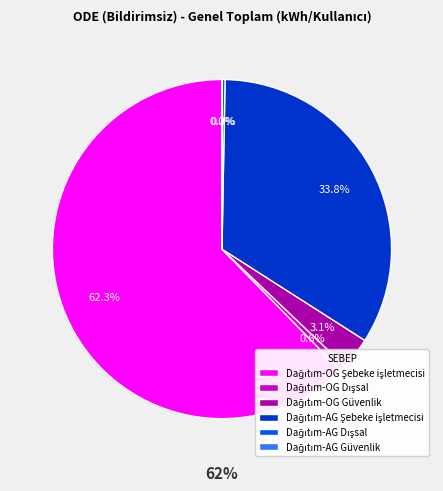

Count the number of slices in the pie.

6